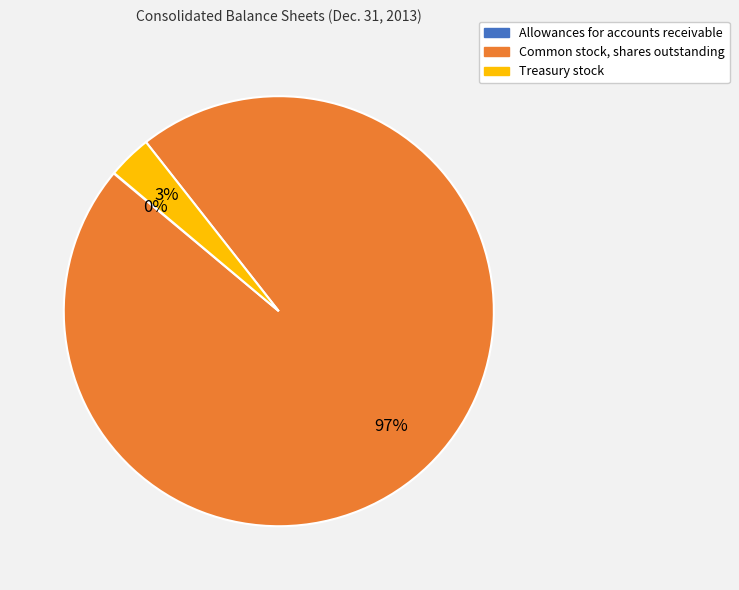

Is the sum of Common stock, shares outstanding and Treasury stock greater than half?

Yes